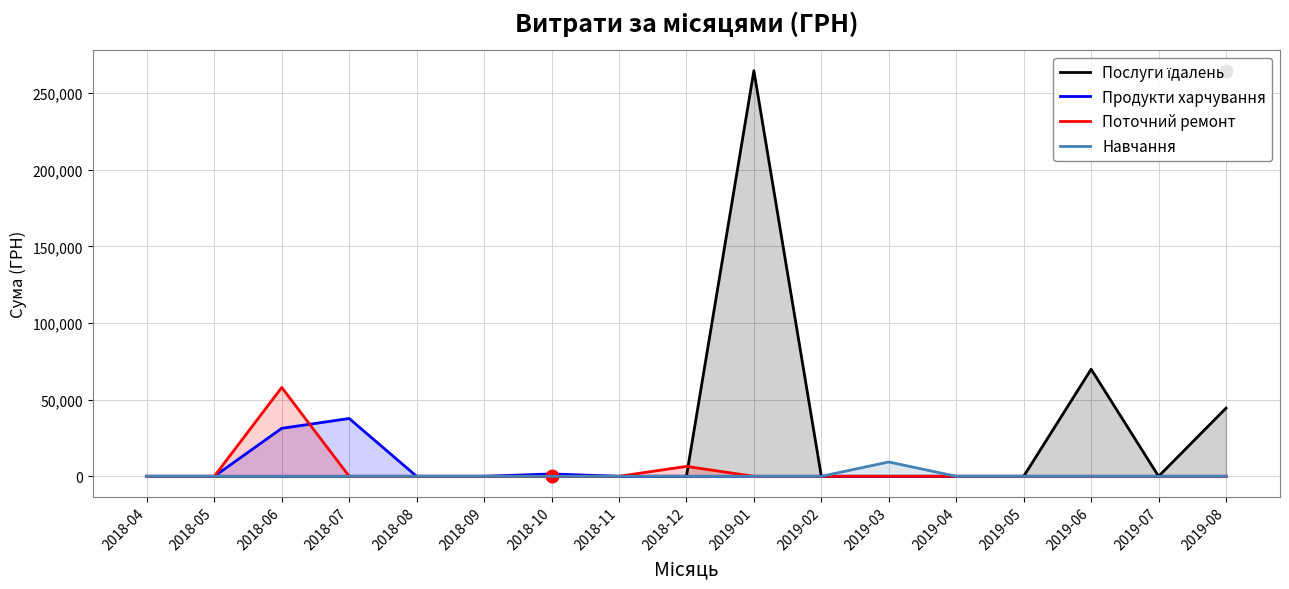

Which series changed the most between 2018-06 and 2019-04?

Поточний ремонт